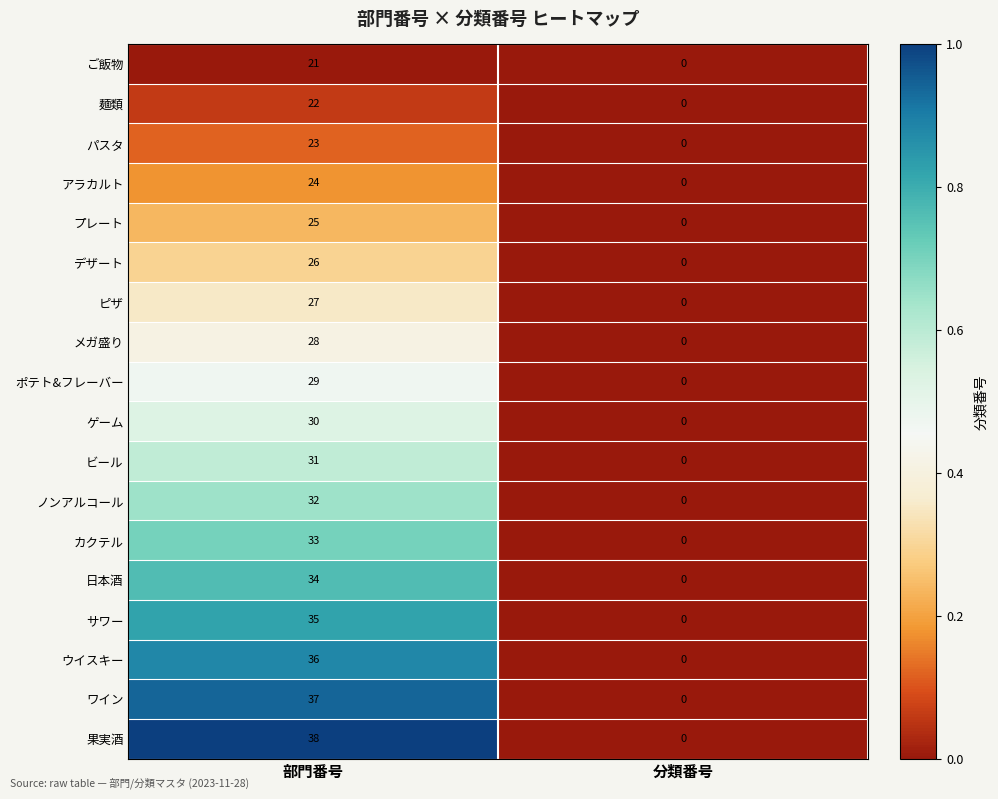

Between 部門番号 and 分類番号, which series saw the biggest shift?

果実酒